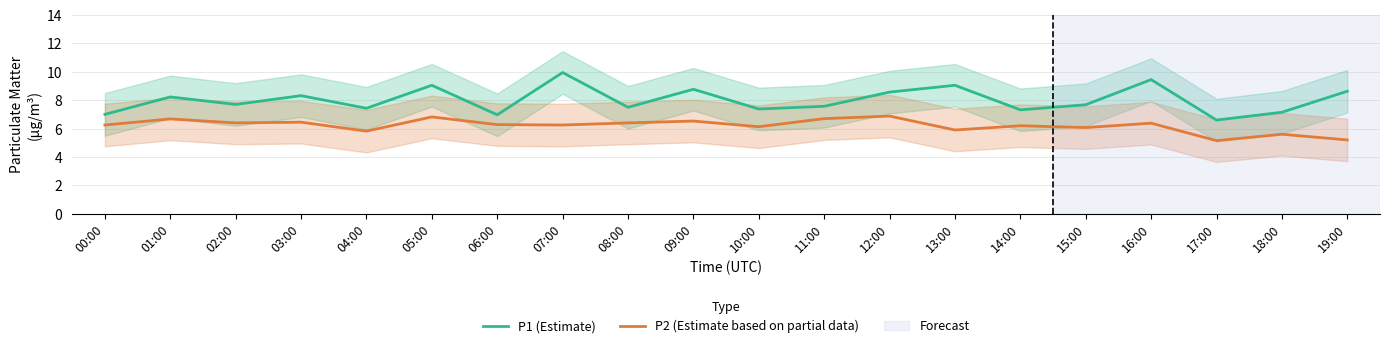

True or false: P2 (Estimate based on partial data) has a value of 8.9 at 01:00.

False